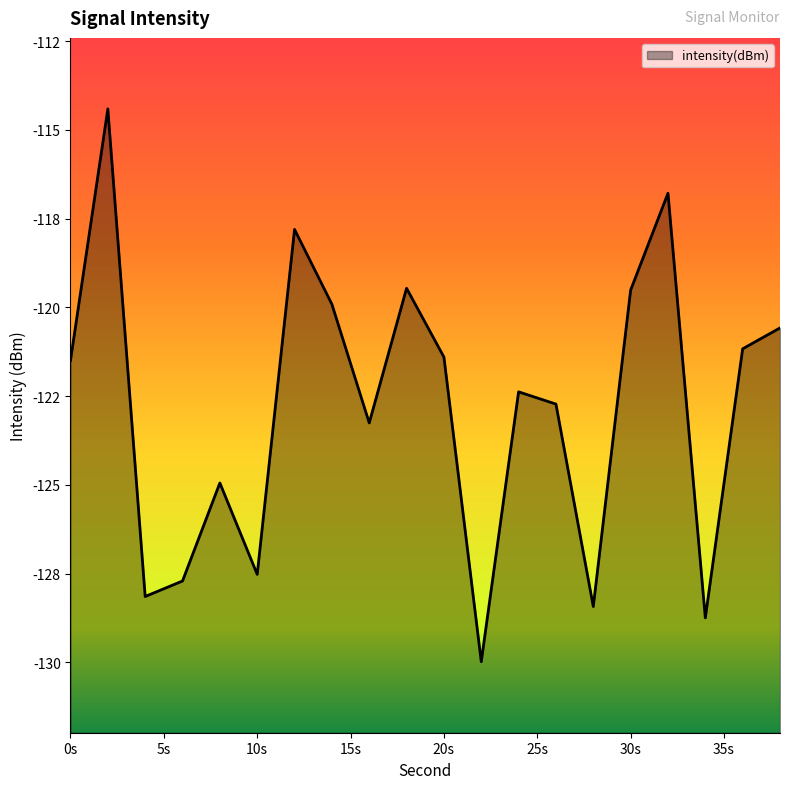

What is the smallest value displayed?

-130.0